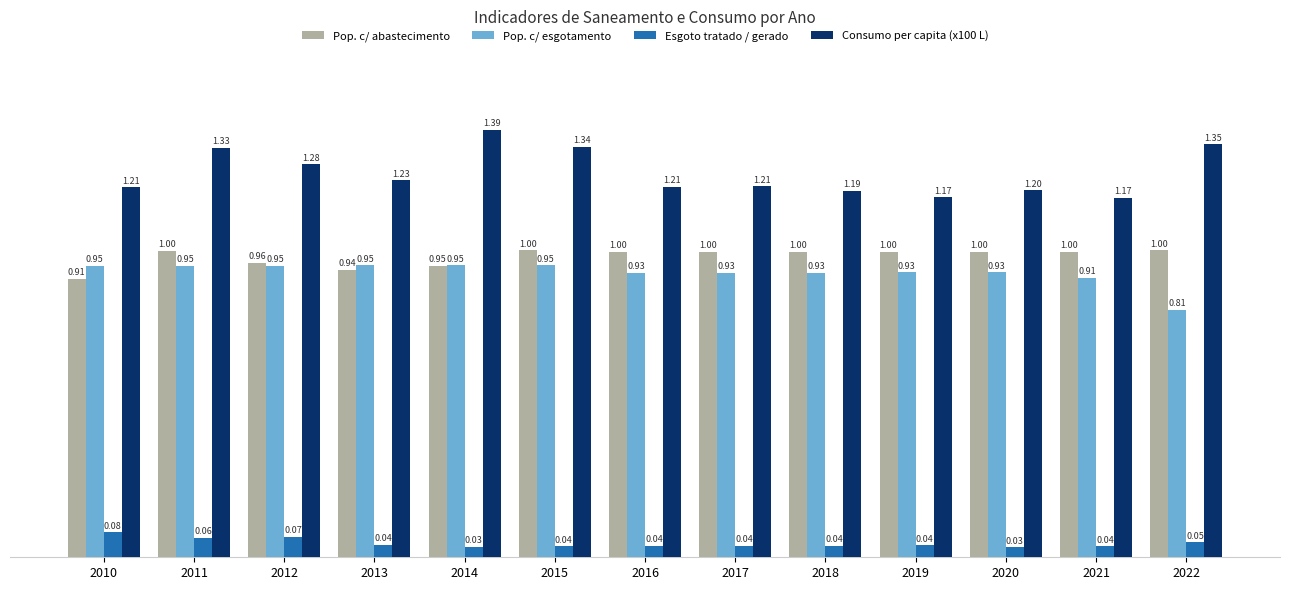

Which series has the largest range (max minus min)?

Consumo per capita (x100 L)